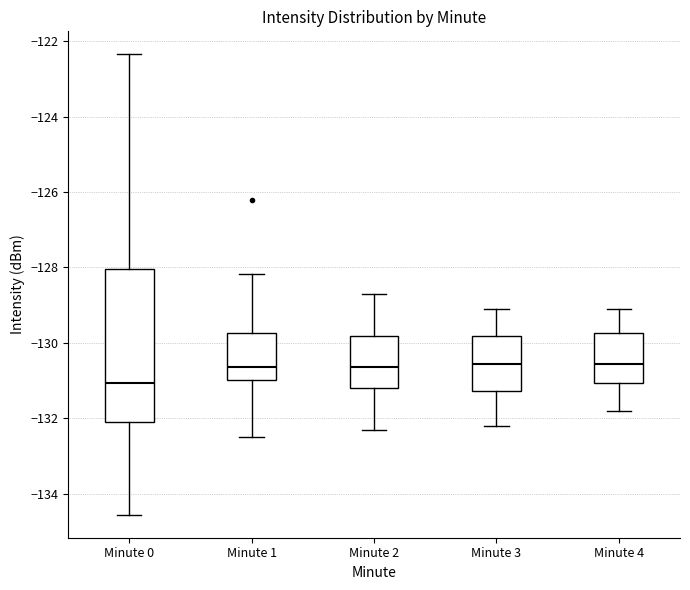

Where is the upper edge of the box for Minute 2 on the y-axis? The values are not printed on the chart, so give them approximately, as read against the axis.

-129.8